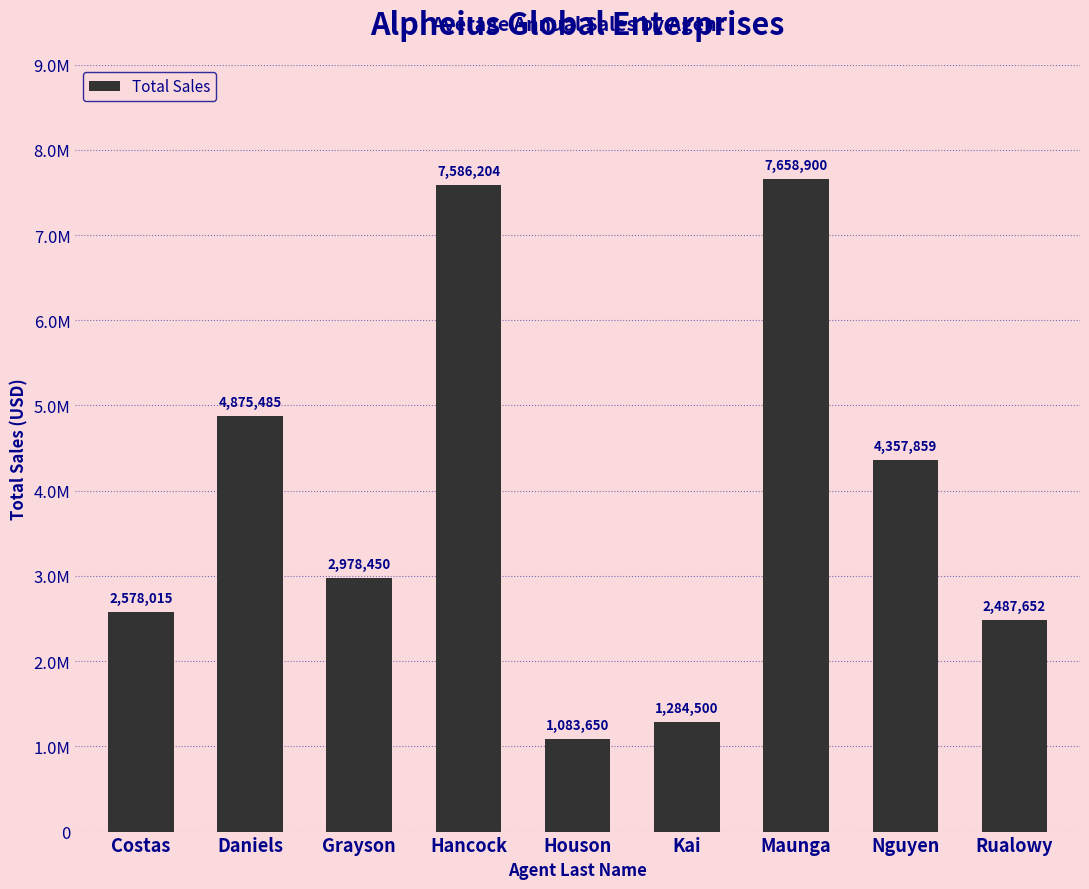

Which label corresponds to the smallest value in the chart?

Houson